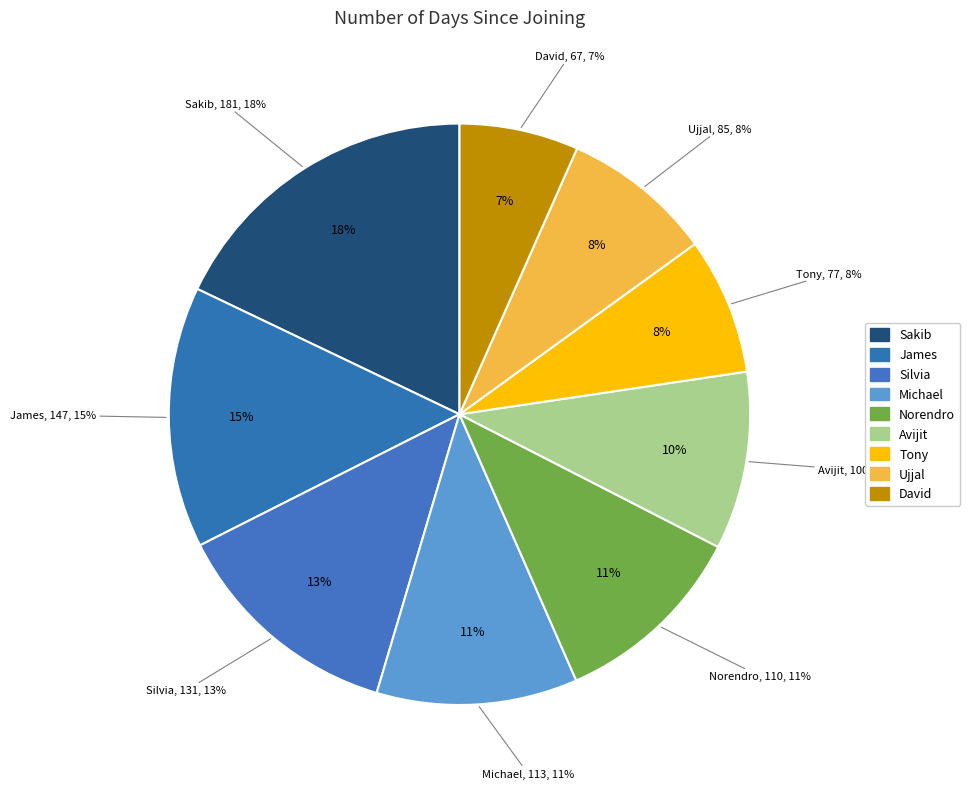

Is it true that James is 1% of the pie?

False